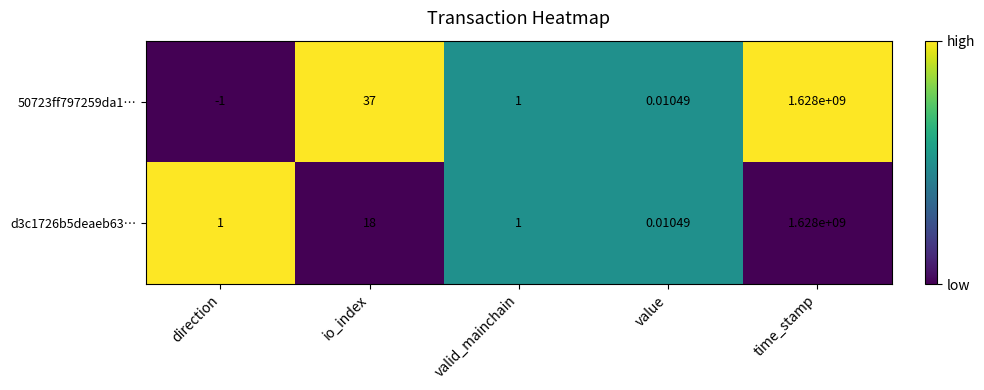

Between direction and time_stamp, which series saw the biggest shift?

50723ff797259da1…